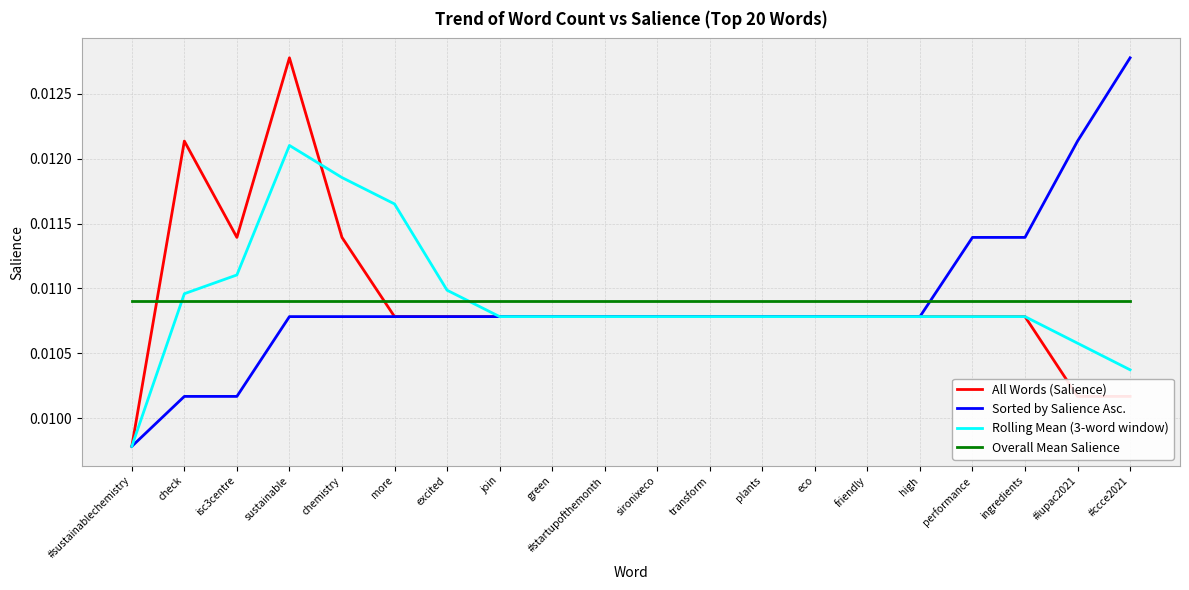

How many lines are shown in the chart?

4